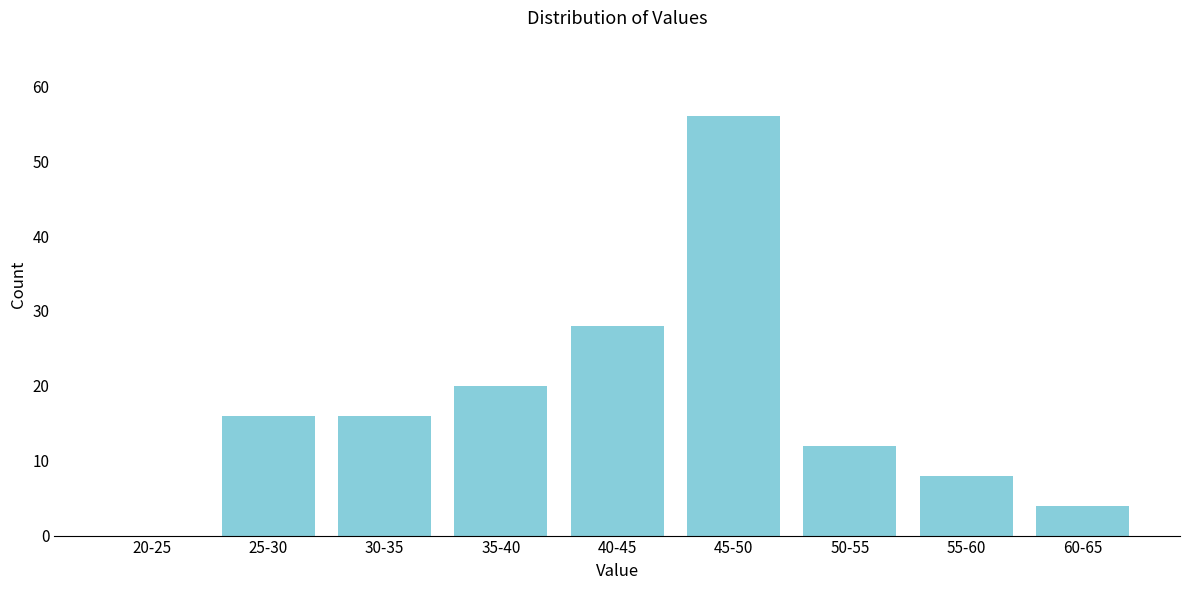

Reading left to right, extract all data points from this chart.

20-25=0	25-30=16	30-35=16	35-40=20	40-45=28	45-50=56	50-55=12	55-60=8	60-65=4